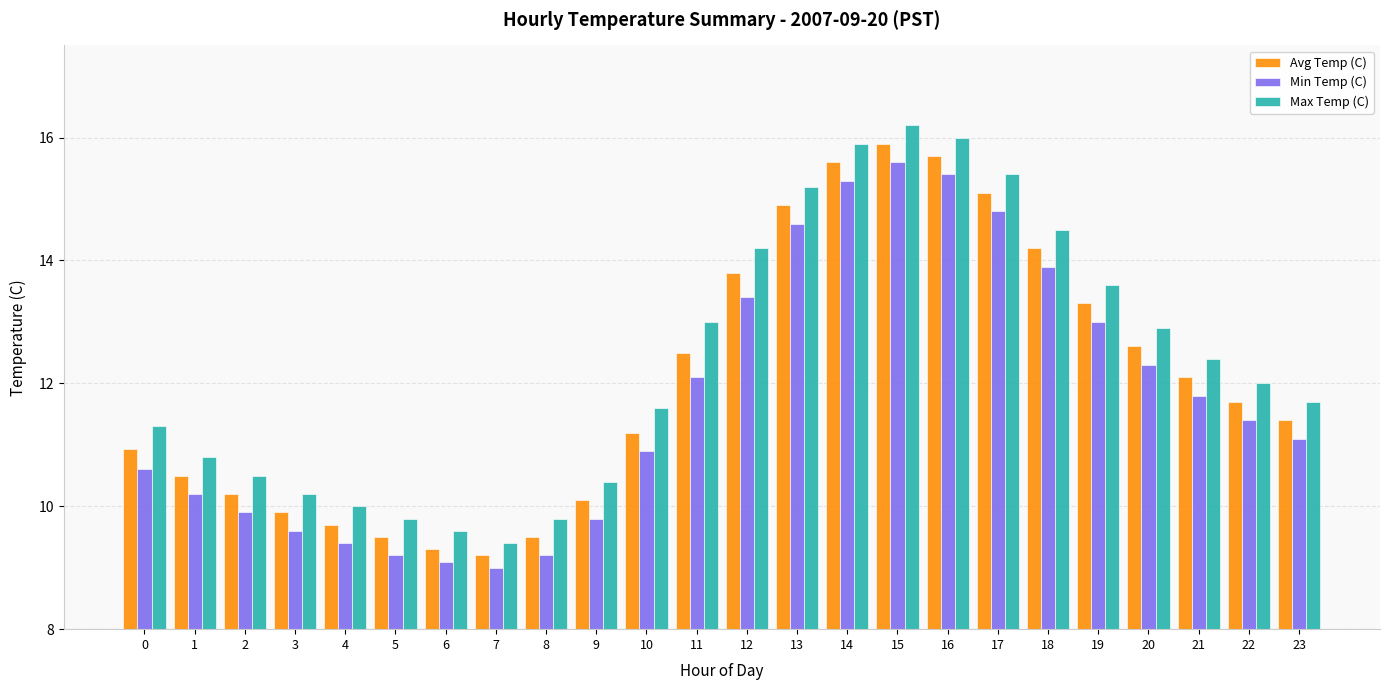

Where does the Min Temp (C) series first go above 11?

11